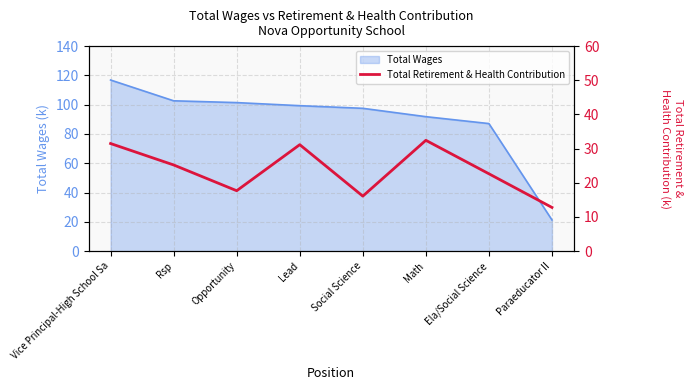

Which category has the highest value in the Total Wages series?

Vice Principal-High School Sa